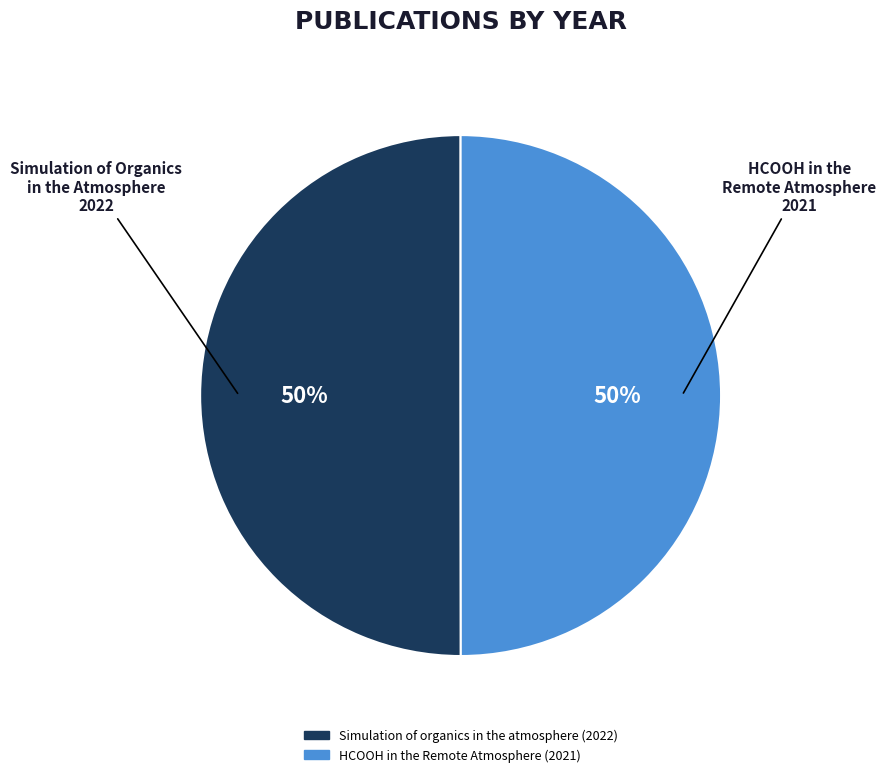

Combined, do HCOOH in the Remote Atmosphere (2021) and Simulation of organics in the atmosphere (2022) account for over 50%?

Yes